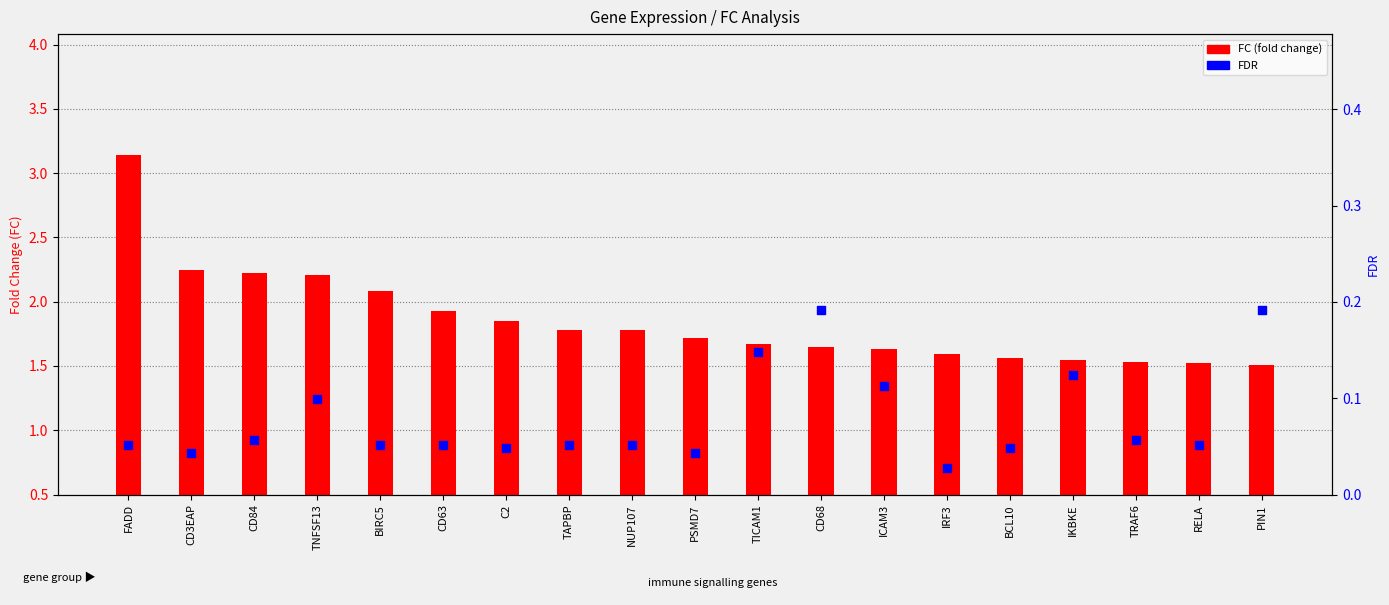

Which series has the largest Y range (max minus min)?

FC (fold change)